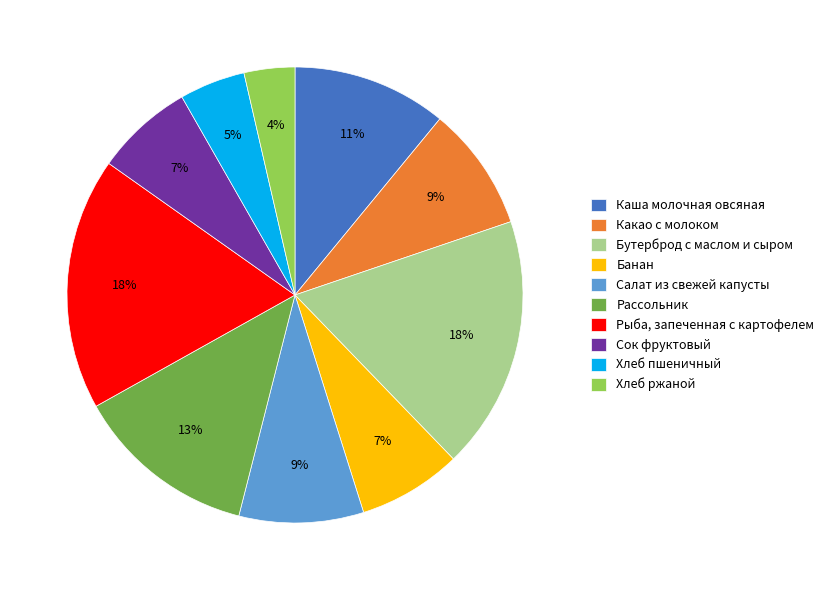

To the nearest percent, what percentage of the pie is Хлеб пшеничный?

5%